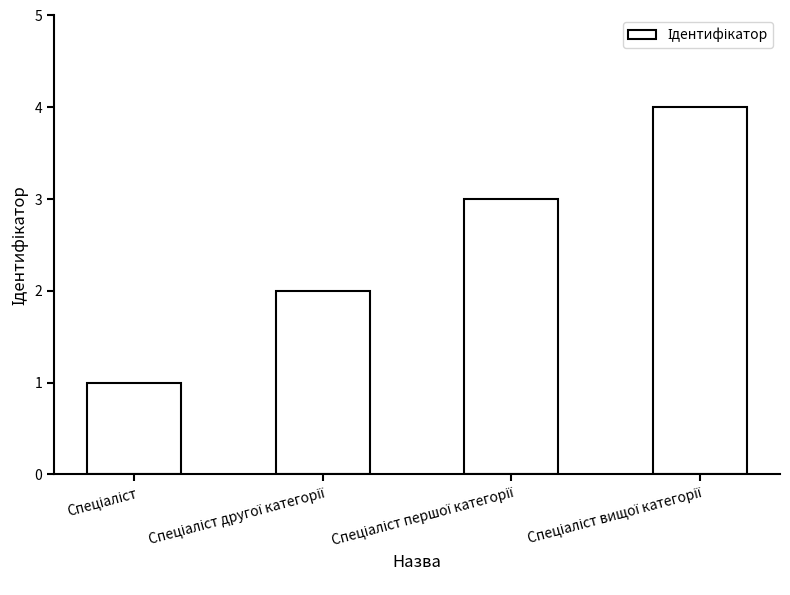

What is the greatest value displayed?

4